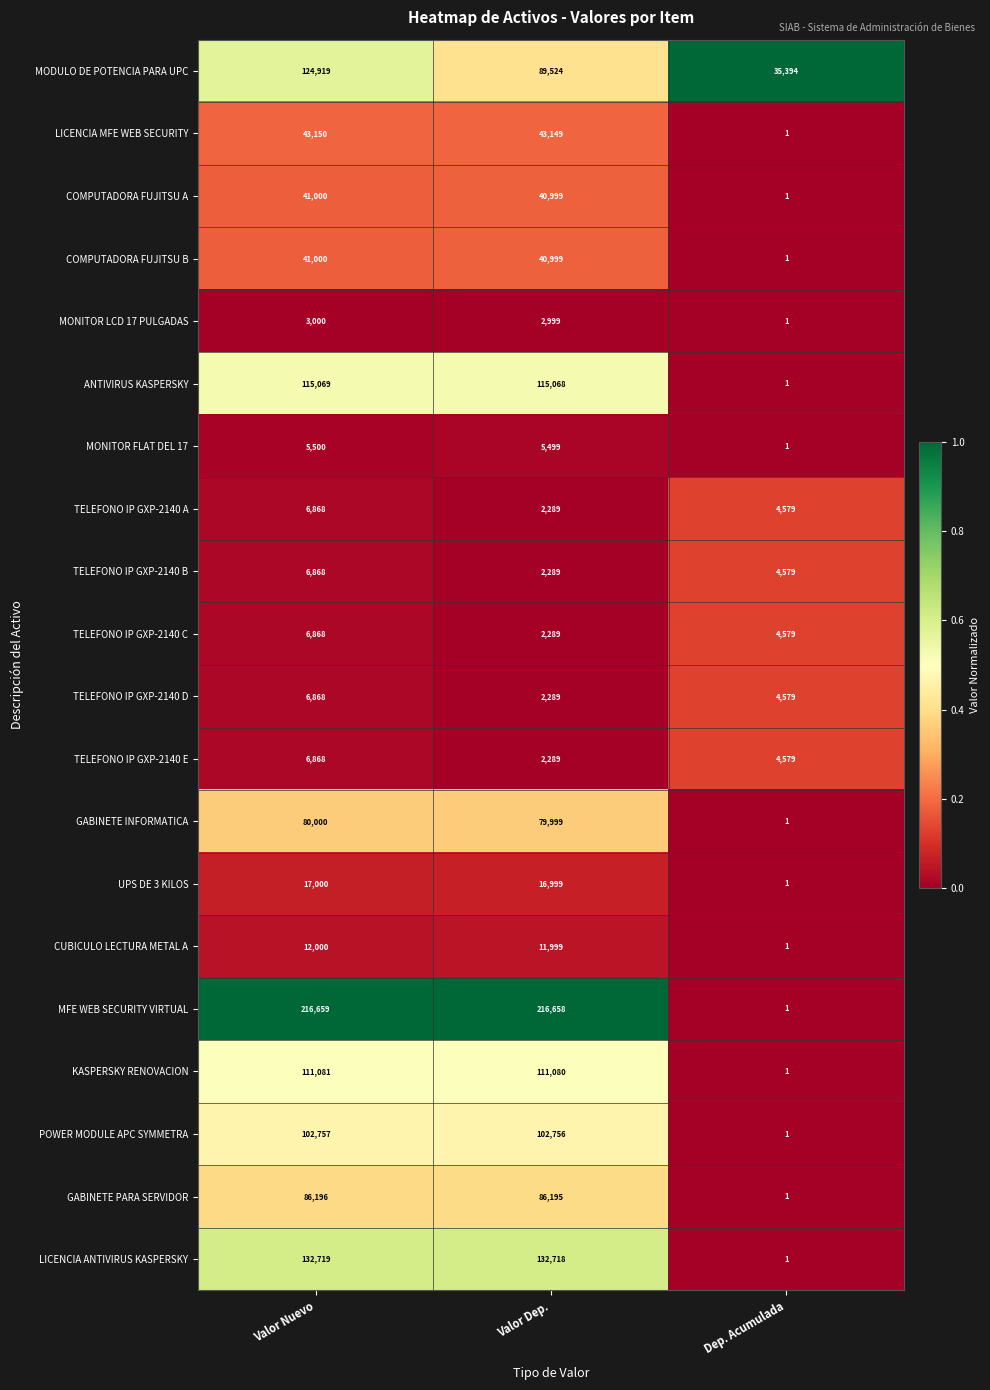

What is the greatest value displayed?

216659